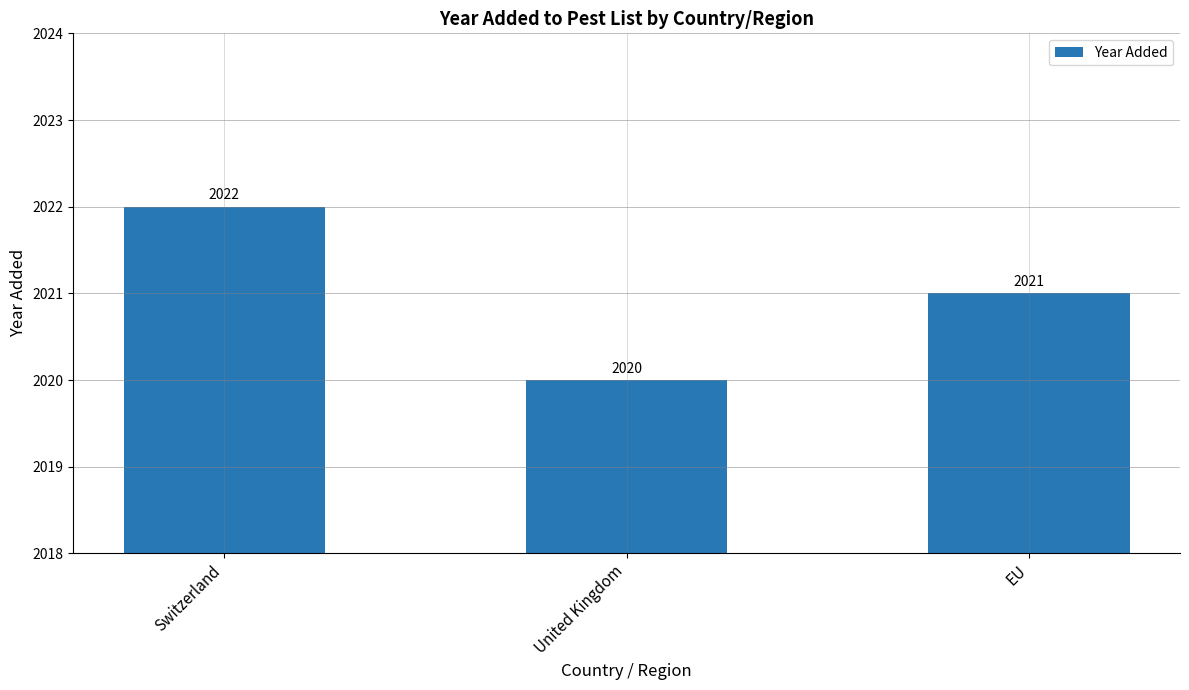

What is the sum of the values at United Kingdom and EU?

4041